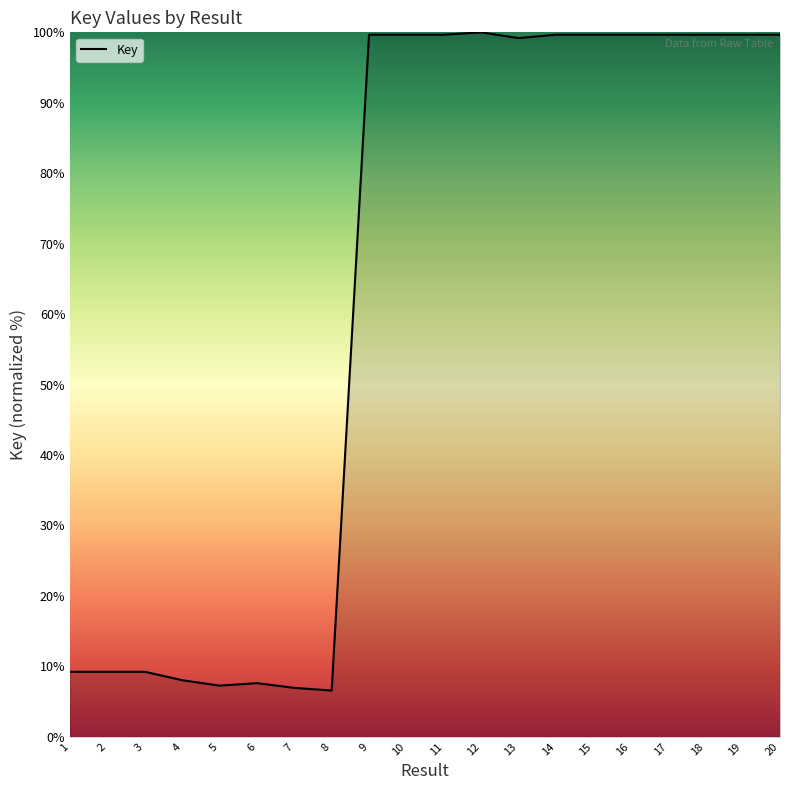

Is it true that the value at 17 is 99.7?

True